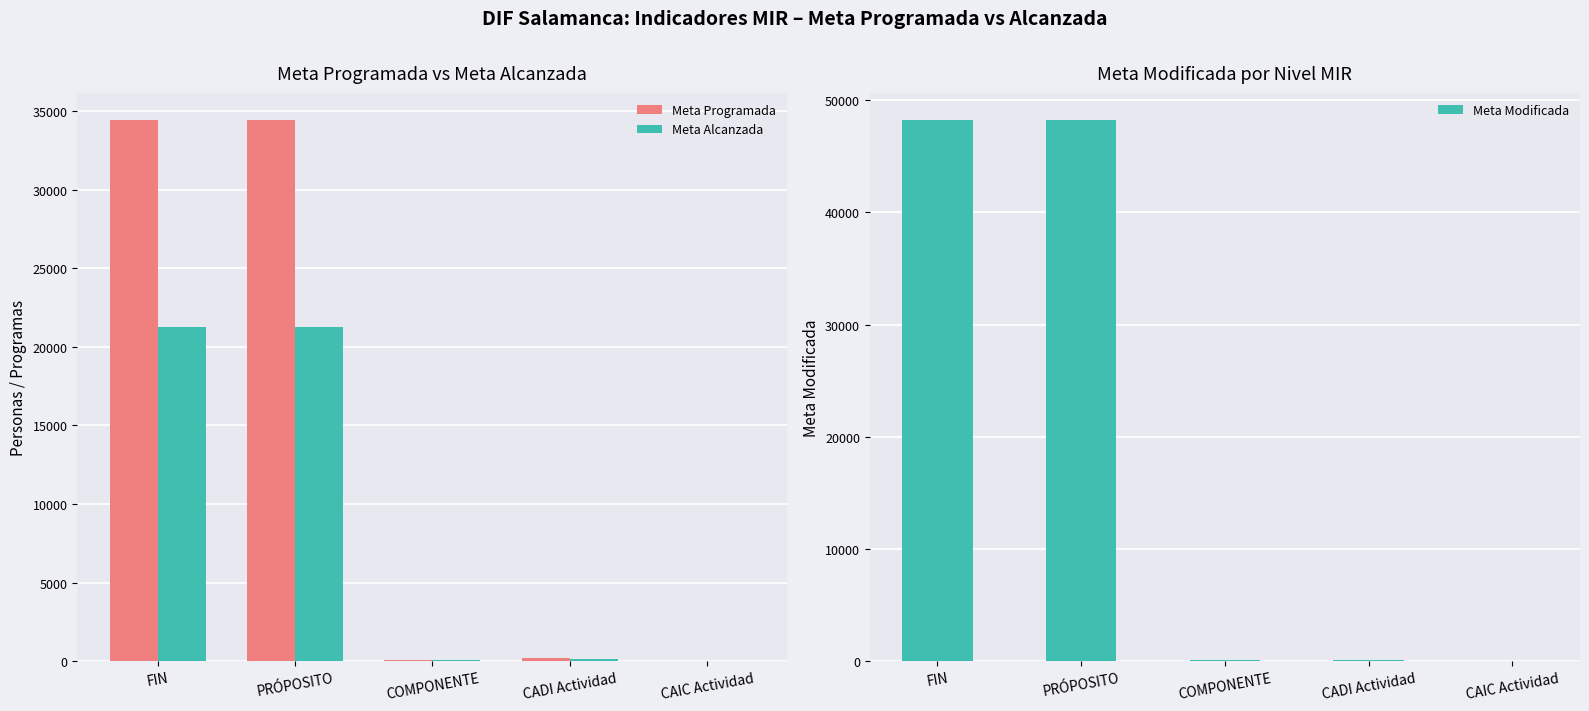

Read the Meta Alcanzada value at FIN.

21284